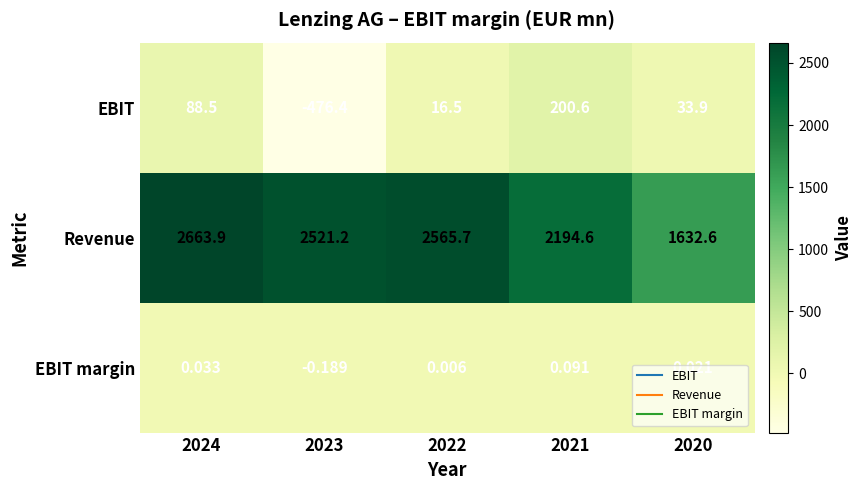

List the series in order of their peak value, highest first.

Revenue, EBIT, EBIT margin